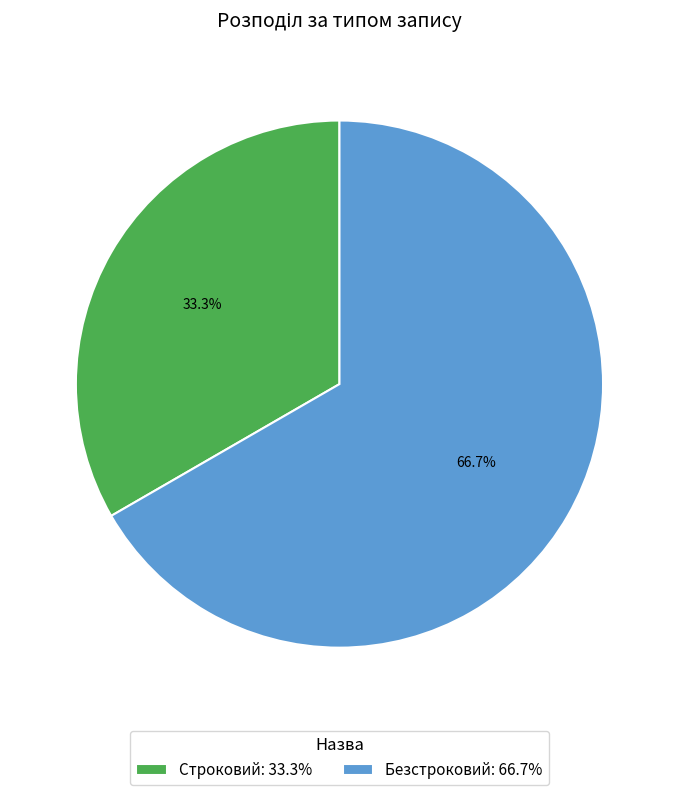

What is the ratio of the value at Строковий to the value at Безстроковий?

0.5